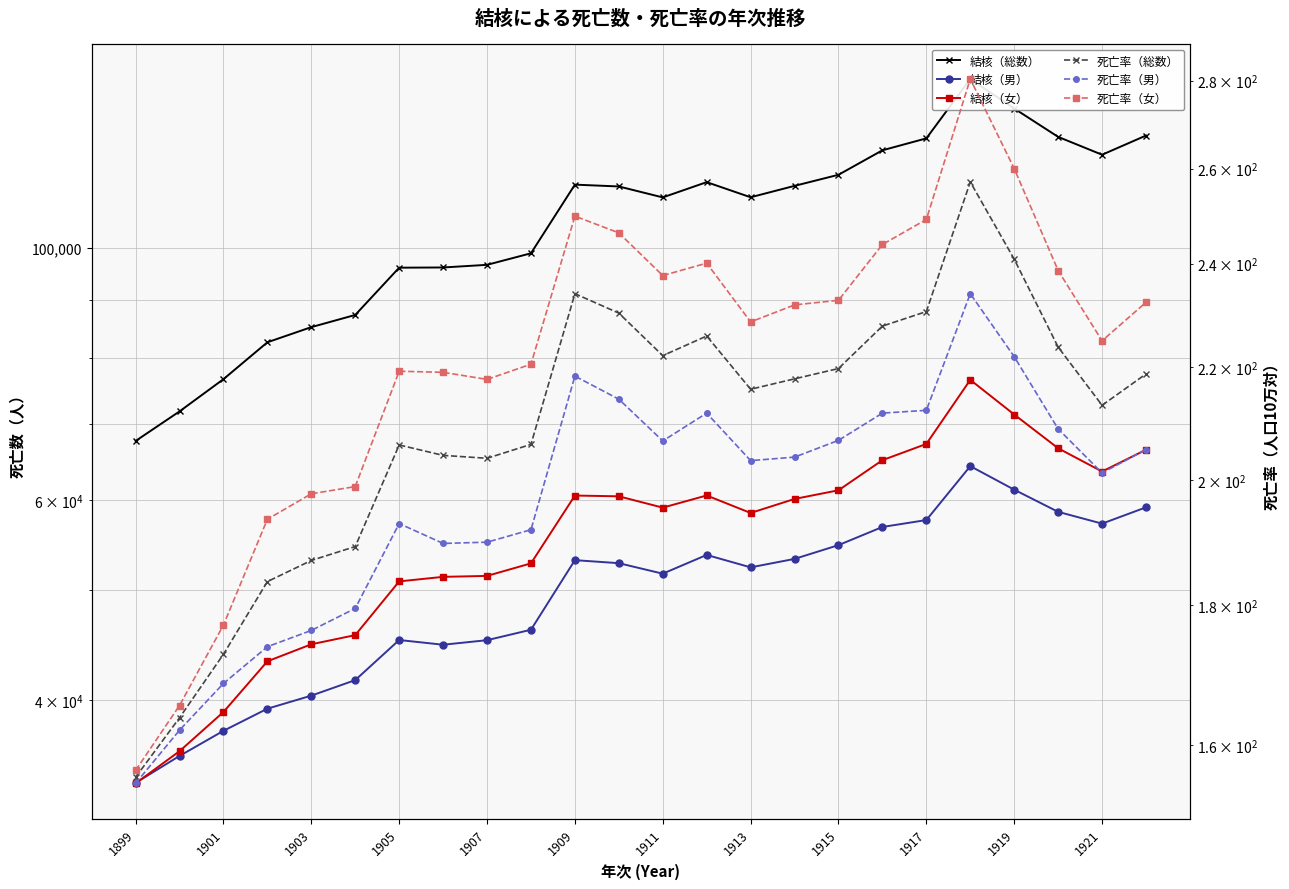

At 1905, list the series in order from largest to smallest.

結核（総数）, 結核（女）, 結核（男）, 死亡率（女）, 死亡率（総数）, 死亡率（男）